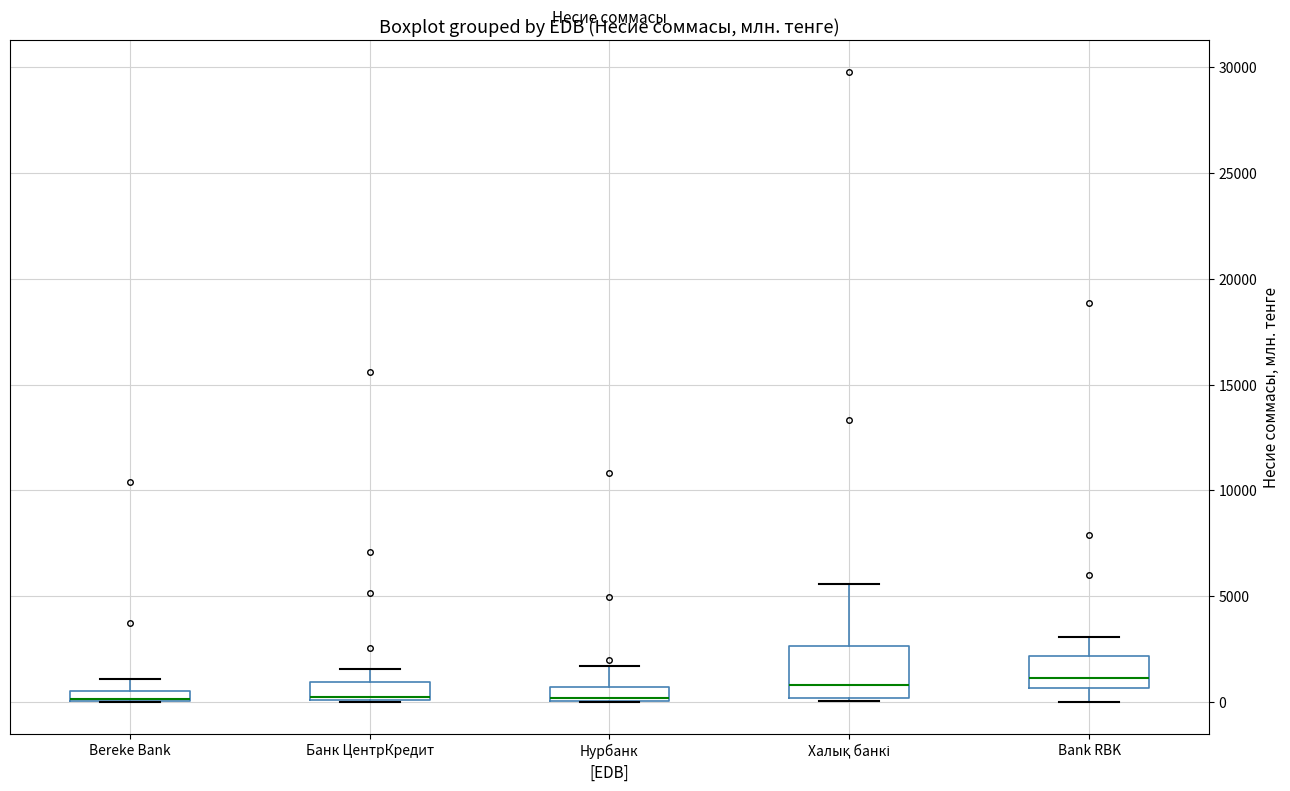

Comparing the boxes themselves (not the whiskers), which one is the tallest?

Халық банкі